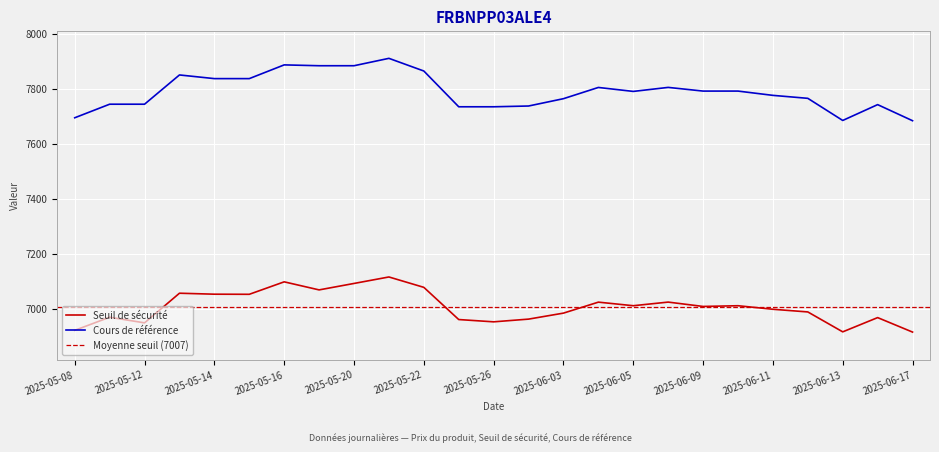

What is the total value across all series at 2025-05-22?

14942.4